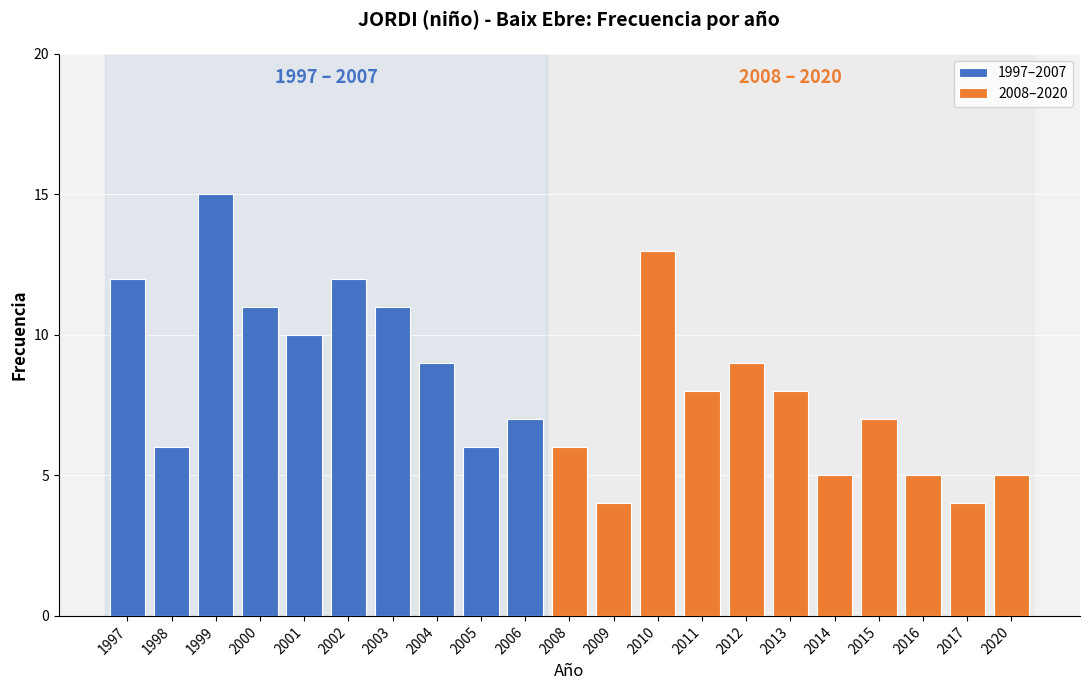

Which category has the highest value in the 1997–2007 series?

1999